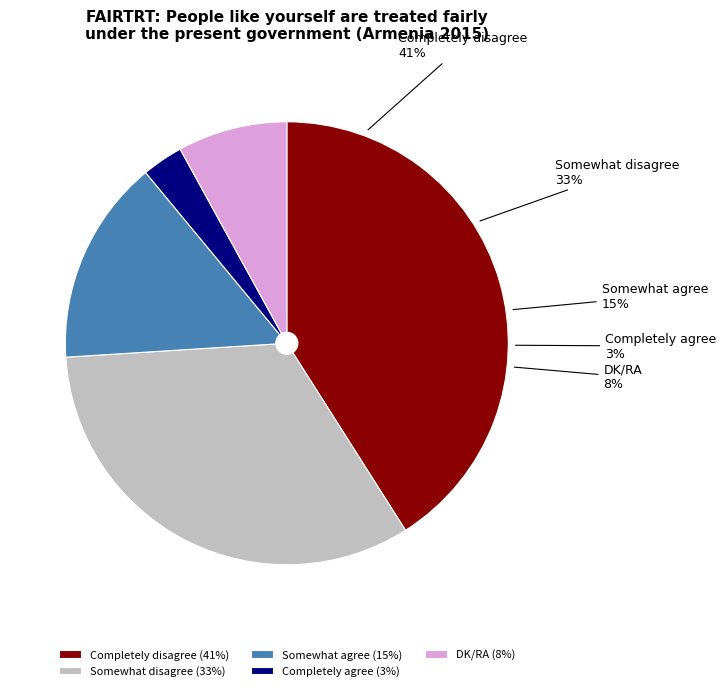

To the nearest percent, what is the difference between the largest and smallest slice percentages?

38%